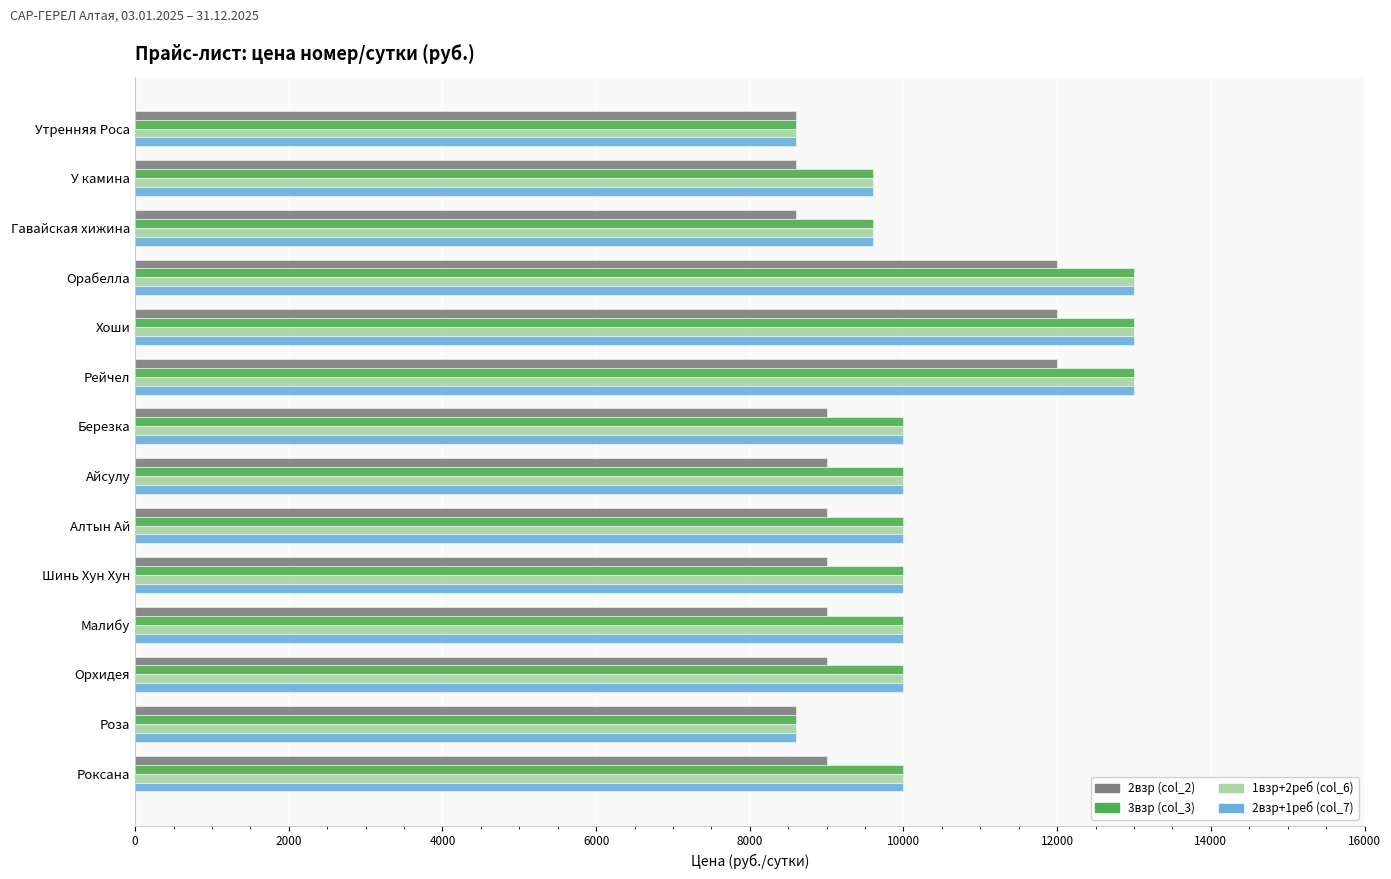

What is the difference between the second highest and minimum values in the 2взр+1реб (col_7) series?

4400